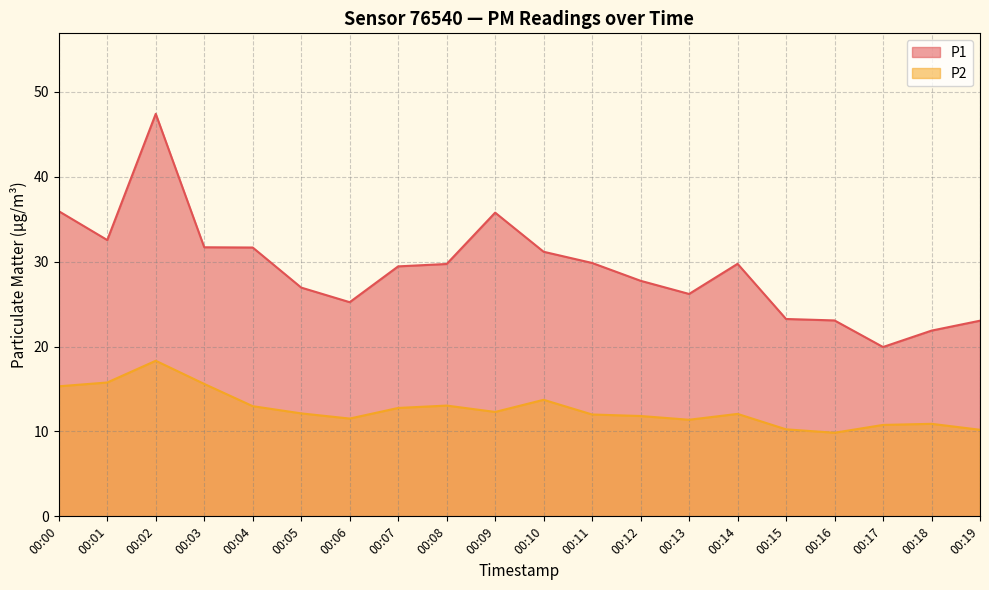

What is the average value of the P2 series?

12.6